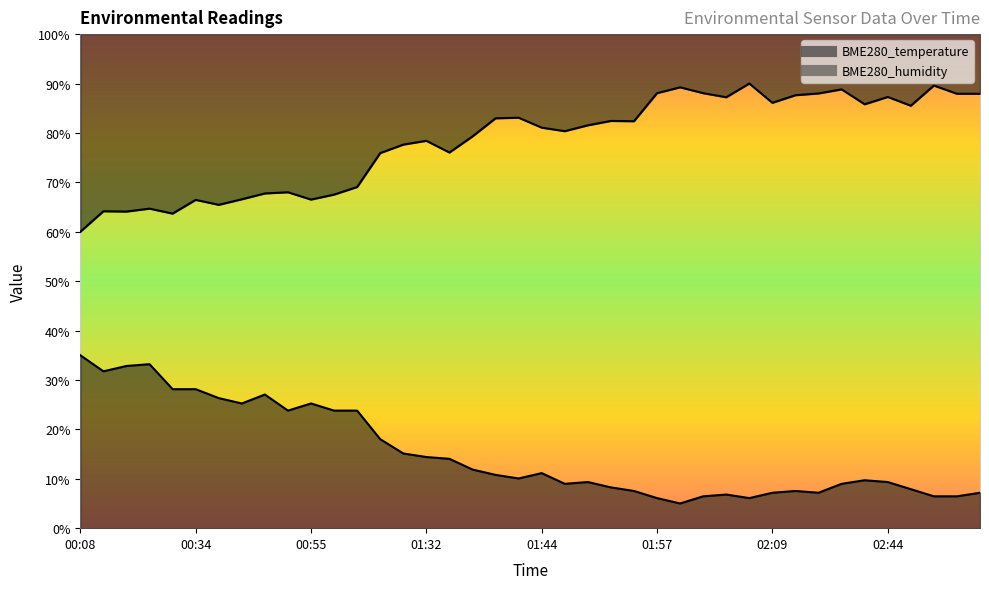

List the series in order of their overall mean, highest first.

BME280_humidity, BME280_temperature